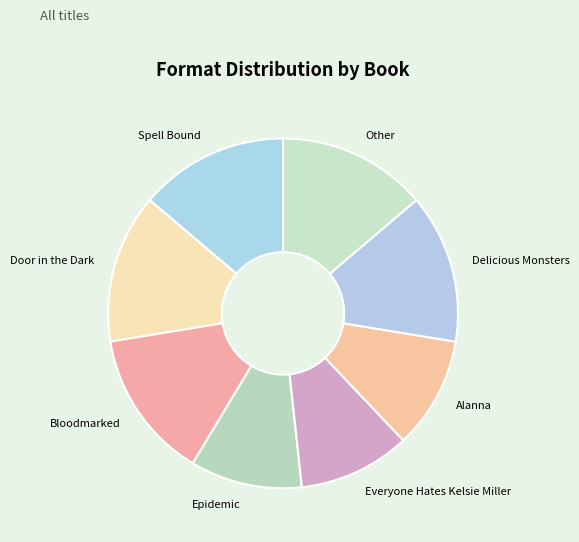

Is the sum of Everyone Hates Kelsie Miller and Delicious Monsters greater than half?

No